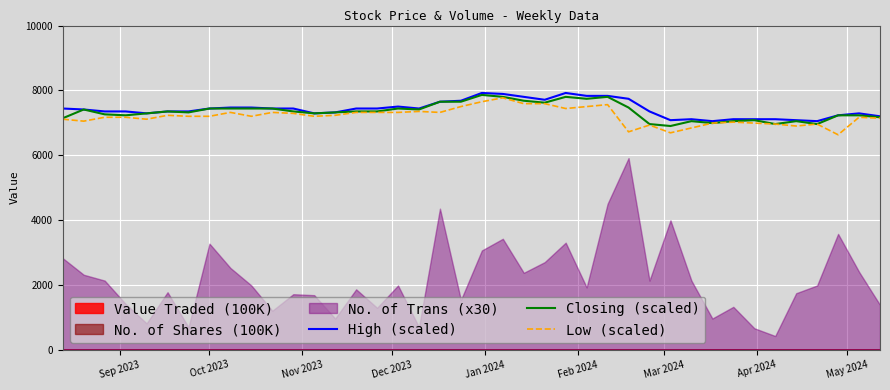

What is the highest value of the High (scaled) series?

7920.0